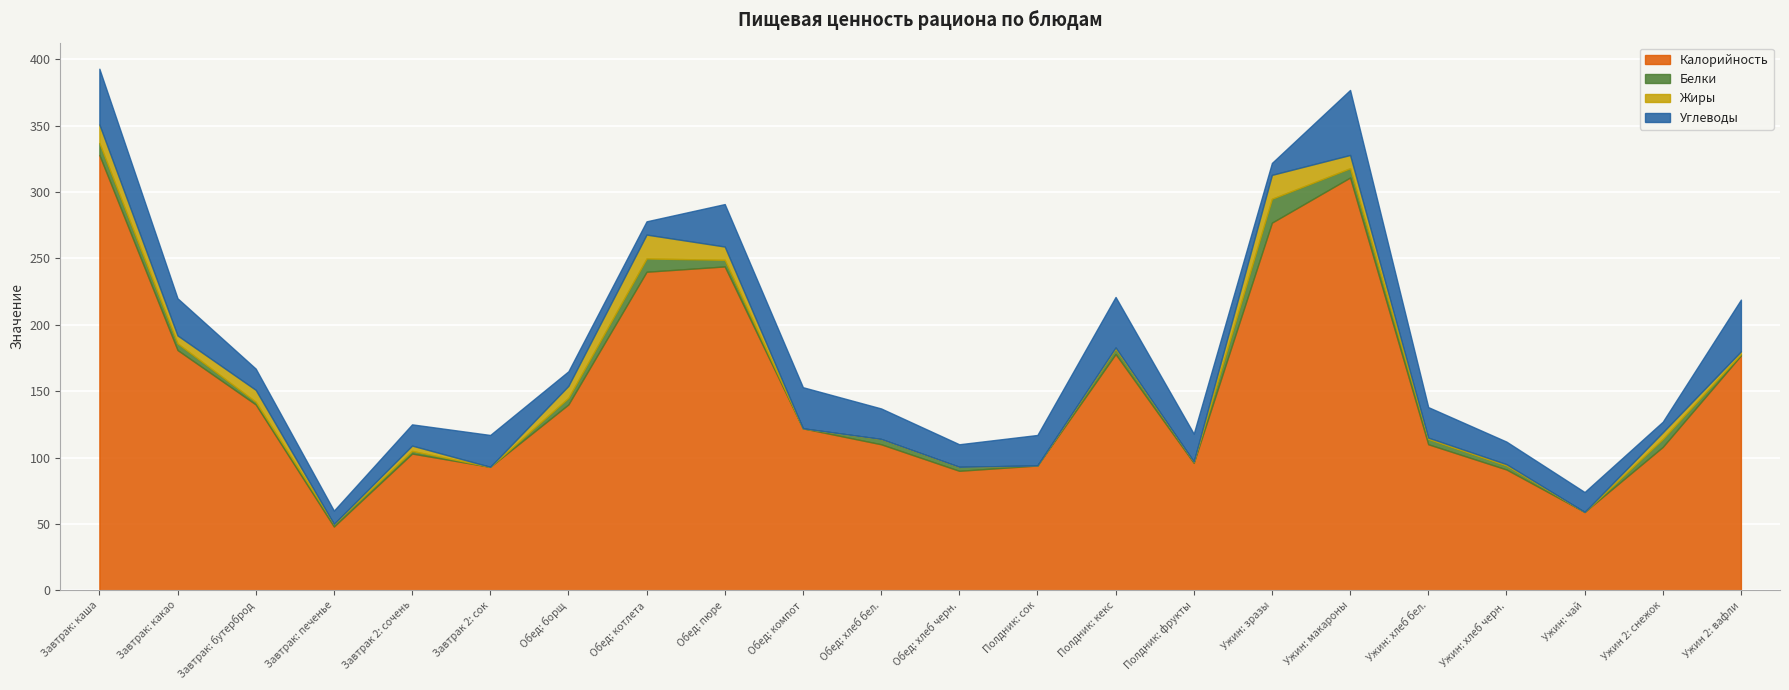

Reading left to right, transcribe all the data shown in this chart.

Калорийность: 328	181	140	48	103	93	140	240	244	122	110	90	94	178	96	277	311	110	91	59	108	177
Белки: 9	5	2	2	2	0	5	10	5	0	4	3	0	4	1	18	7	4	3	0	6	1
Жиры: 14	6	9	0	4	0	9	18	10	0	0	0	0	1	0	18	10	1	1	0	5	2
Углеводы: 42	28	16	10	16	24	11	10	32	31	23	17	23	38	21	9	49	23	17	15	8	39